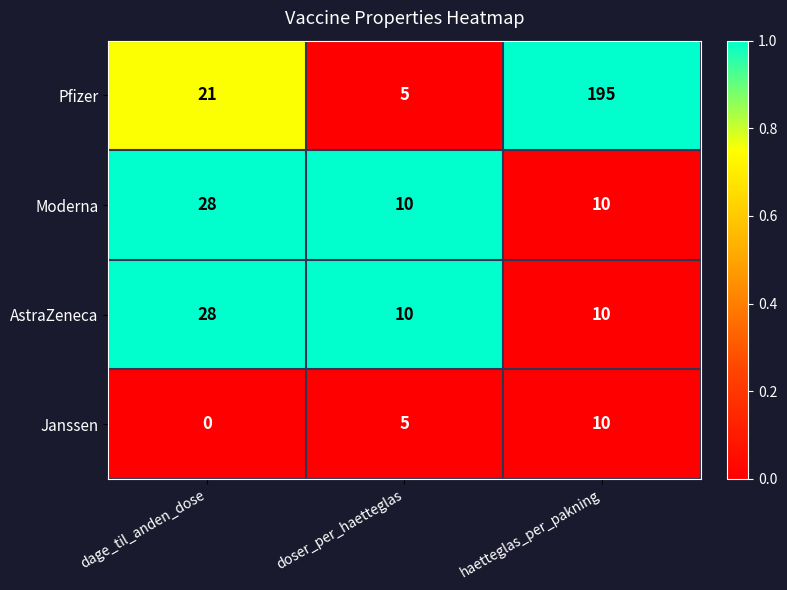

What value does the Pfizer series have at doser_per_haetteglas?

5